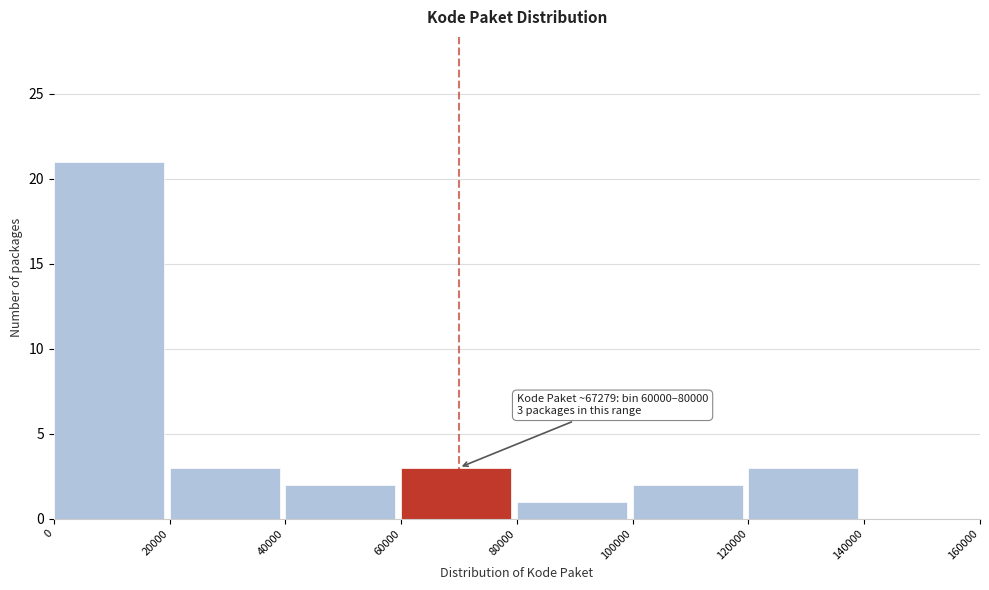

Which range on the x-axis has the tallest bar?

0 to 20000